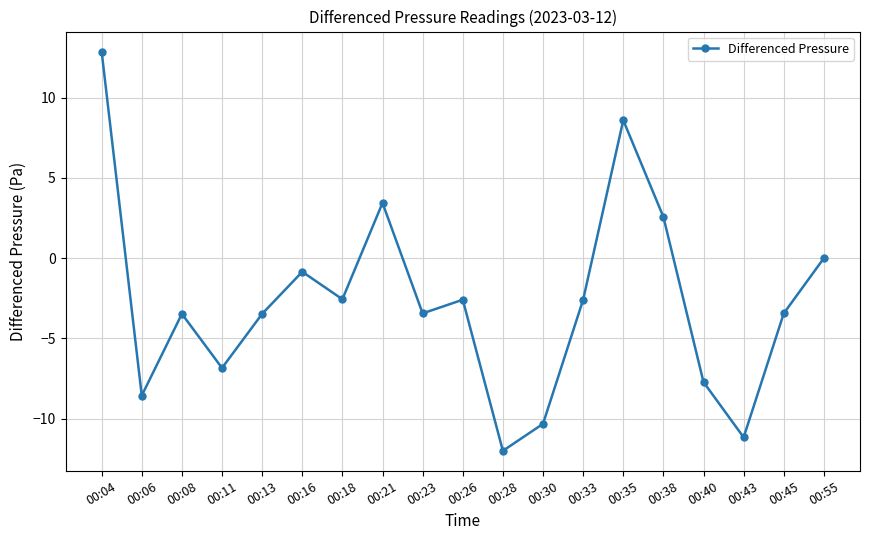

What is the approximate value at 00:08?

-3.5